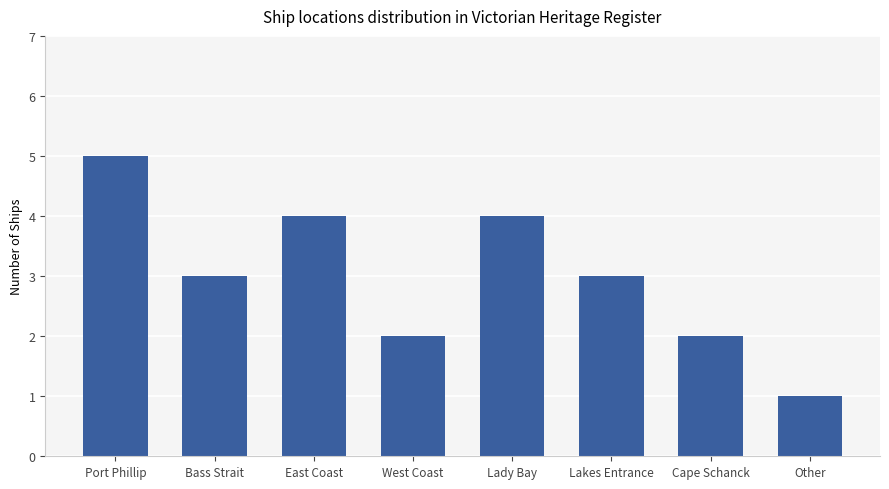

Which has a higher value, Bass Strait or Other?

Bass Strait